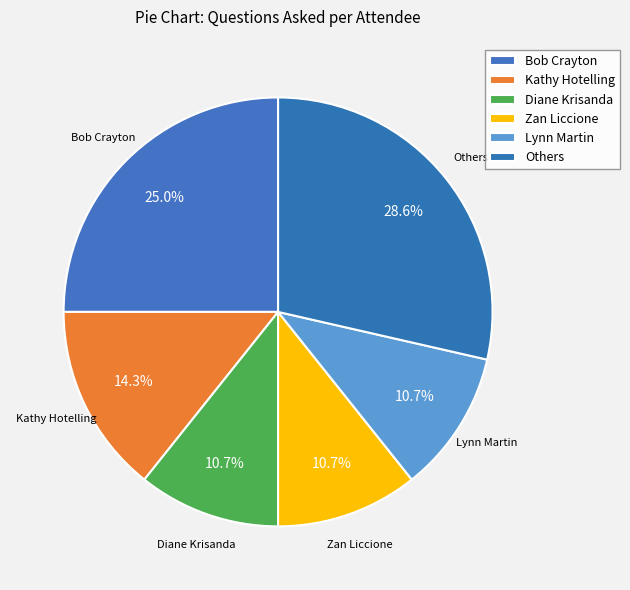

Count the number of slices in the pie.

6